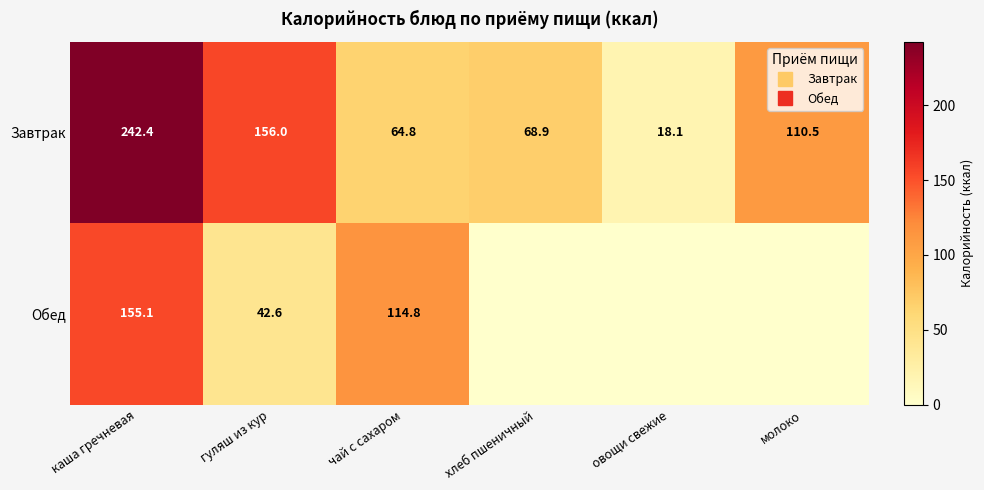

Is it true that Обед equals -97.1 at молоко?

False